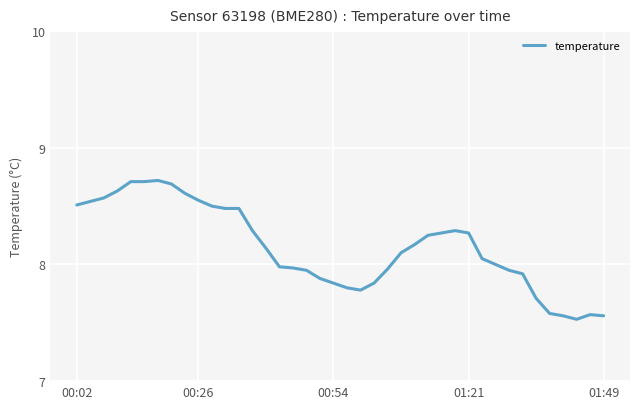

What is the maximum value shown in the chart?

8.7